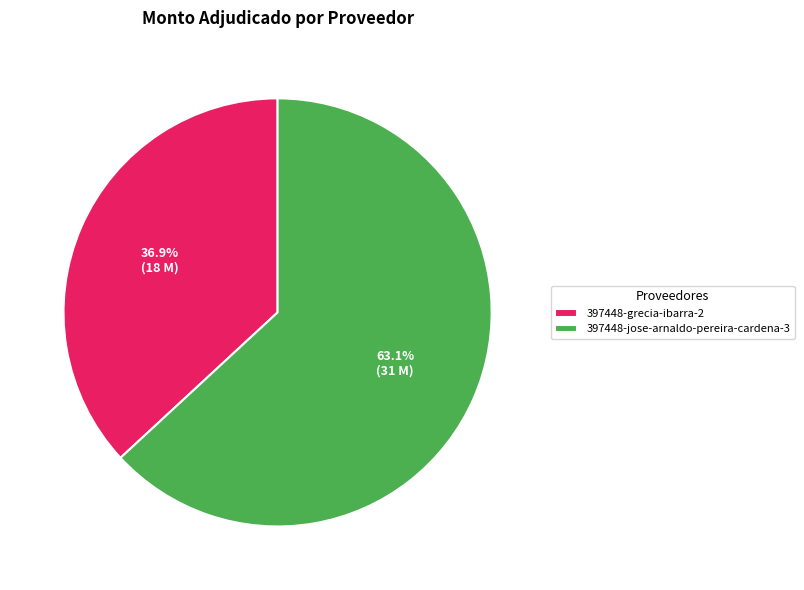

Which has a higher value, 397448-jose-arnaldo-pereira-cardena-3 or 397448-grecia-ibarra-2?

397448-jose-arnaldo-pereira-cardena-3